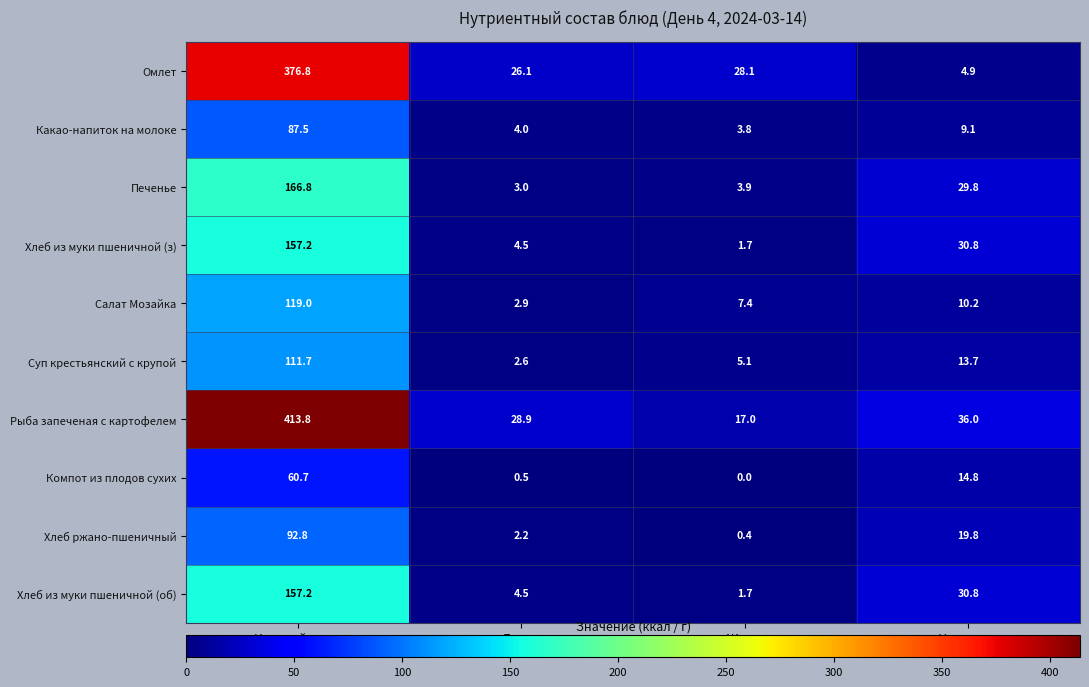

Which series has the widest spread of values?

Рыба запеченая с картофелем